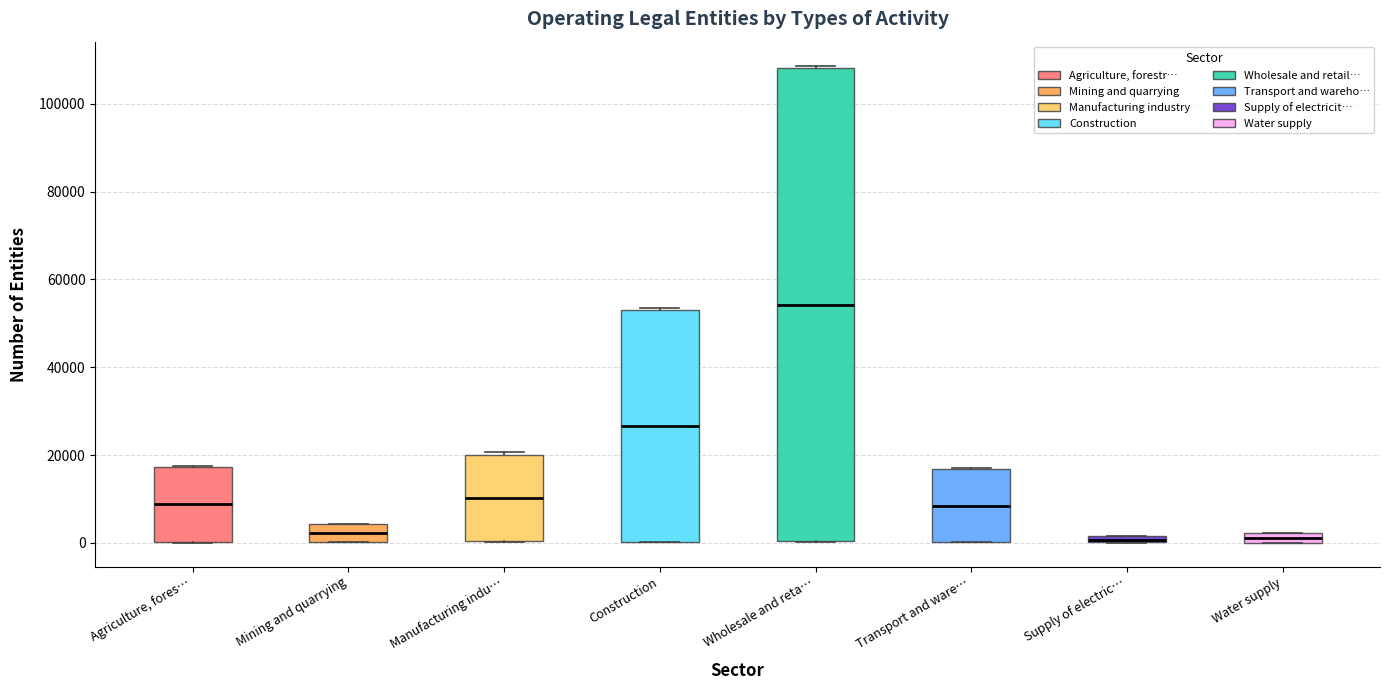

Where is the upper edge of the box for Wholesale and reta… on the y-axis? The values are not printed on the chart, so give them approximately, as read against the axis.

108000